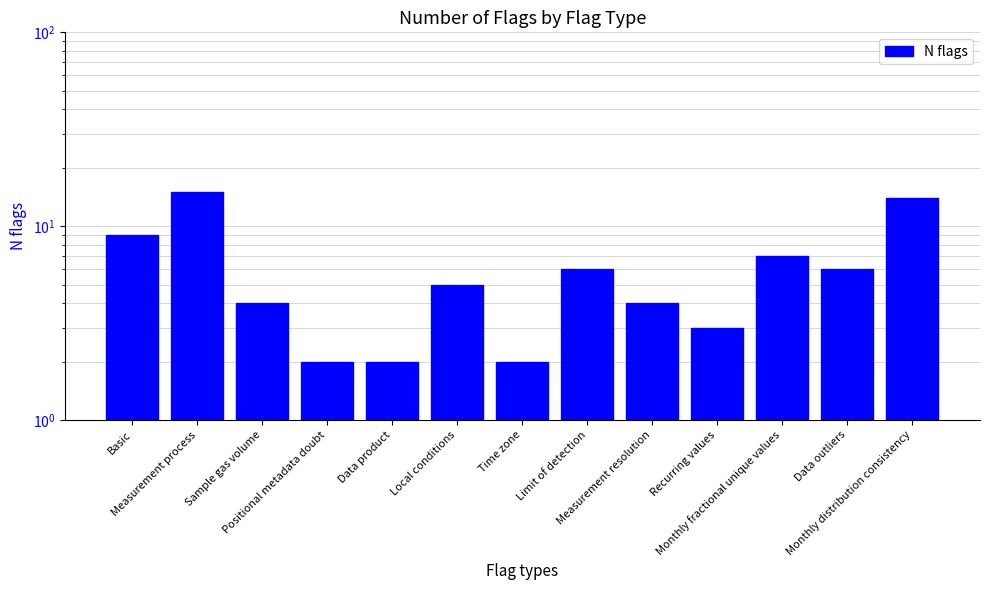

What is the sum of the values at Basic and Recurring values?

12